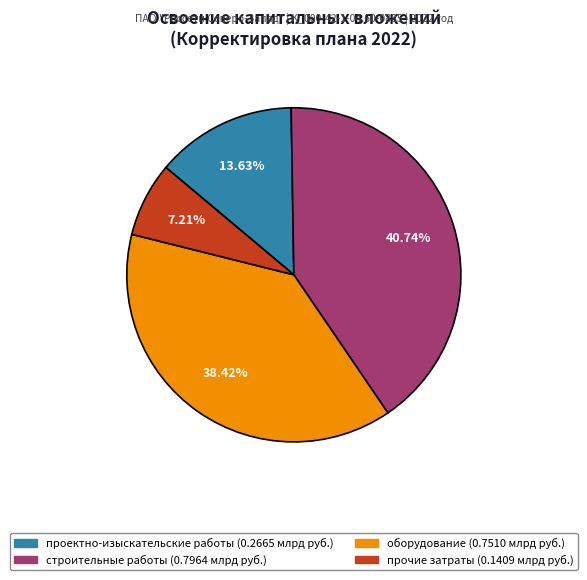

To the nearest percent, what is the average slice percentage?

25%